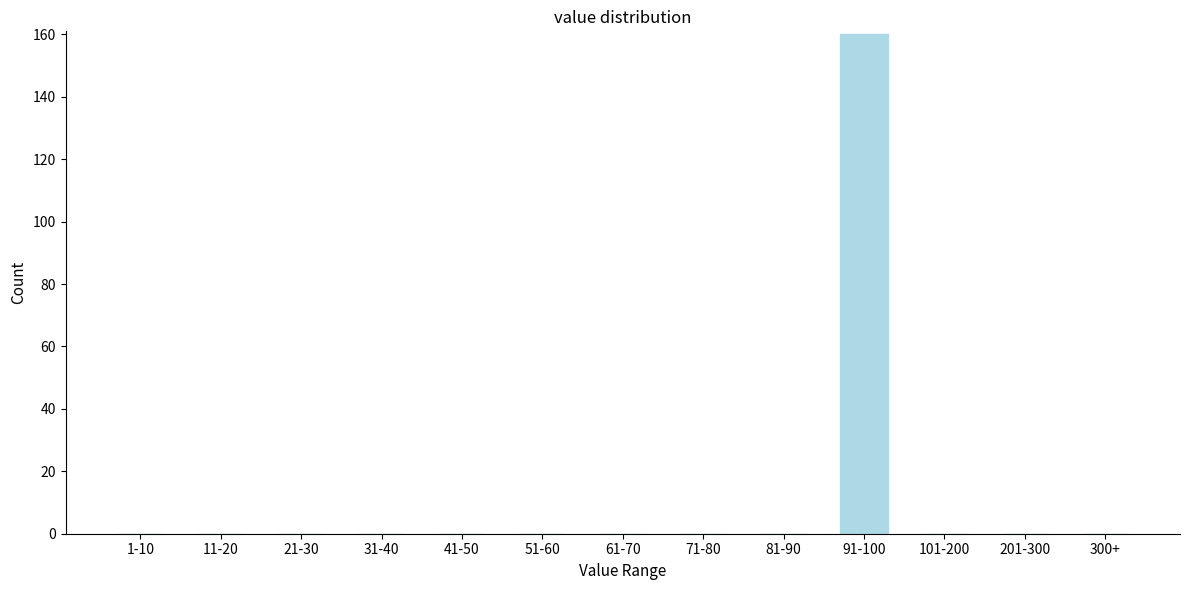

Reading left to right, what are all the values shown in this chart?

1-10=0	11-20=0	21-30=0	31-40=0	41-50=0	51-60=0	61-70=0	71-80=0	81-90=0	91-100=160	101-200=0	201-300=0	300+=0